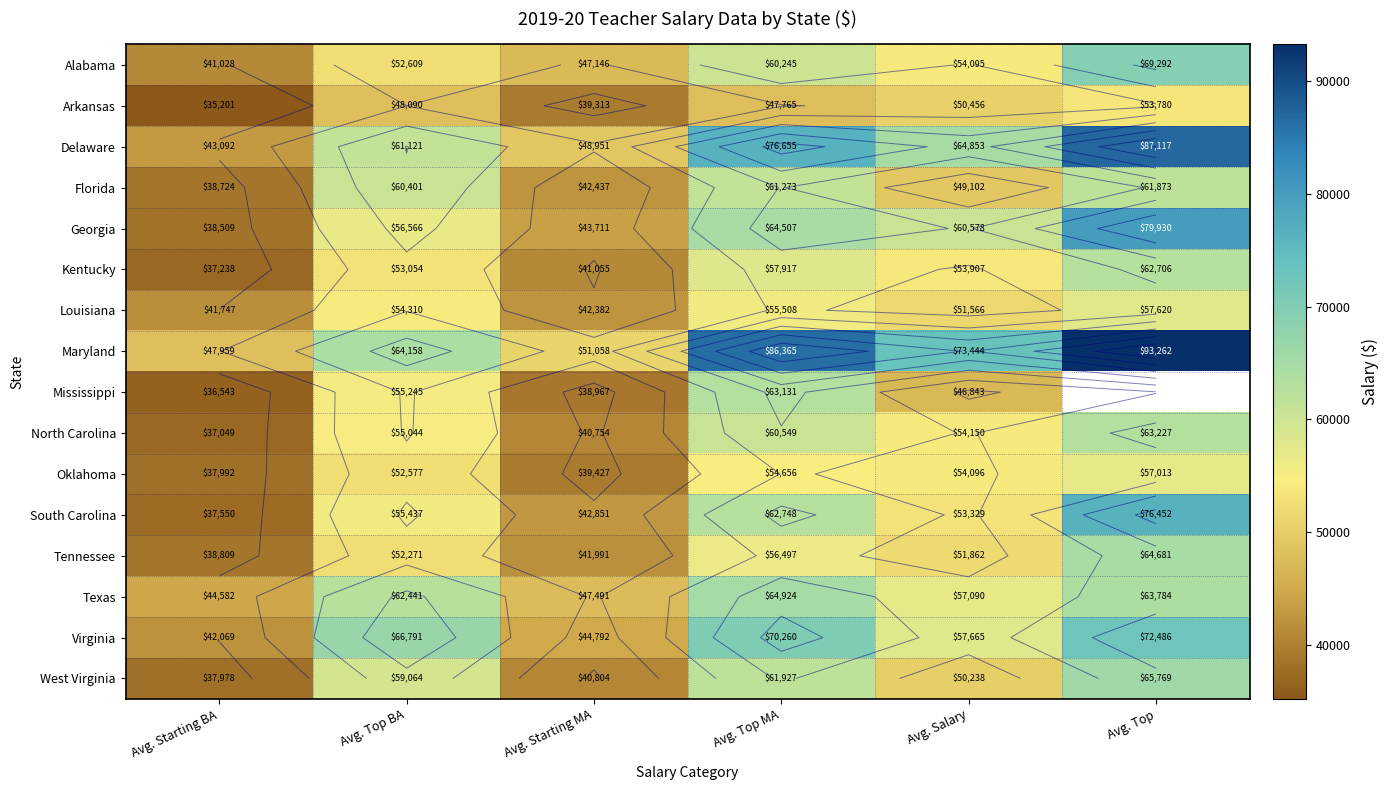

Which series has the widest spread of values?

Maryland